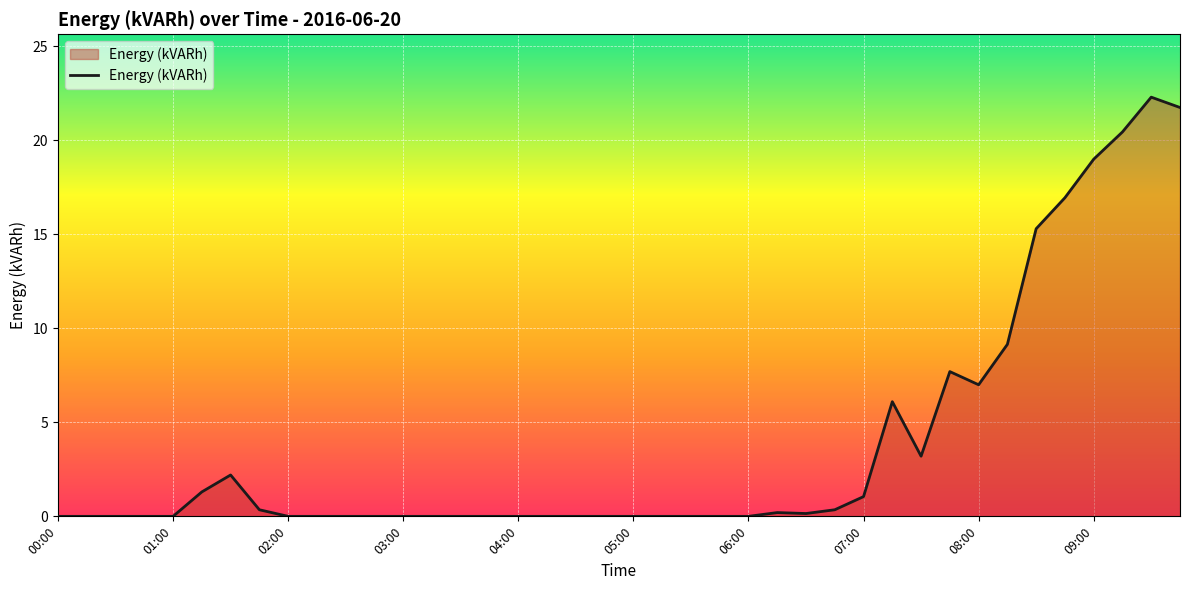

What is the maximum value shown in the chart?

22.3